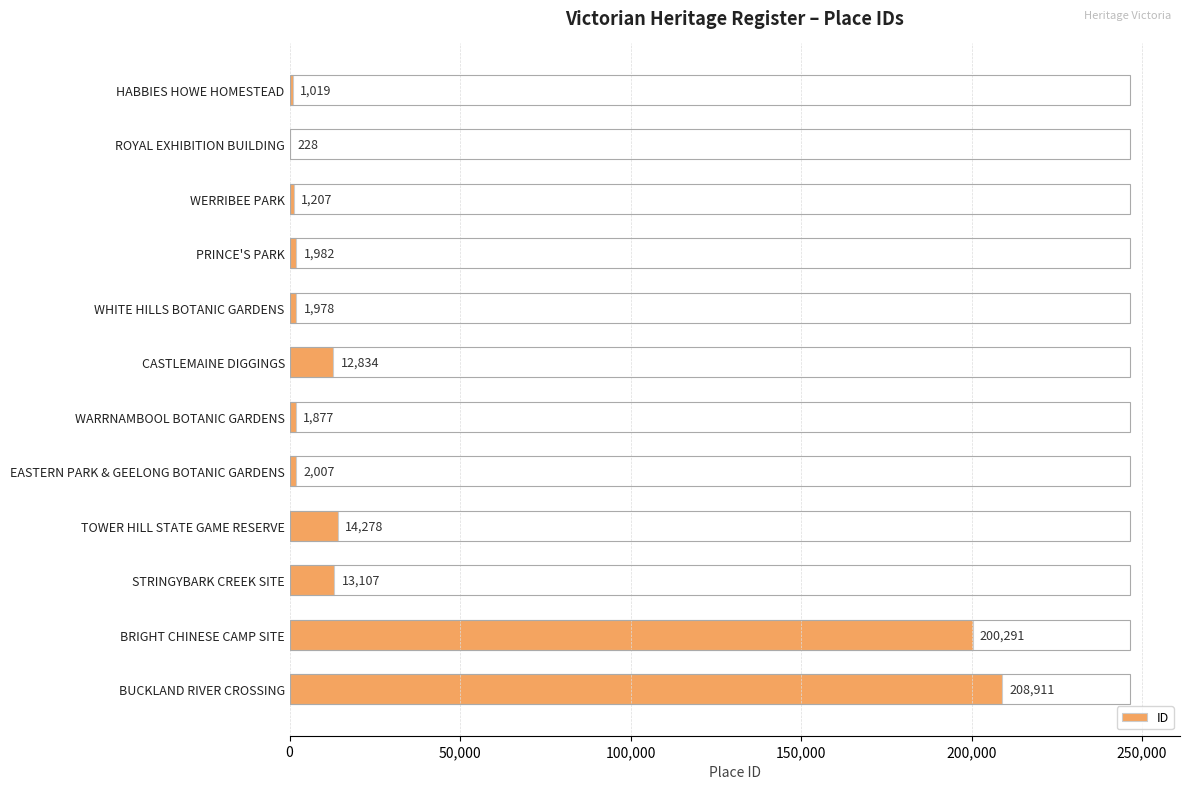

What is the sum of all values?

459719